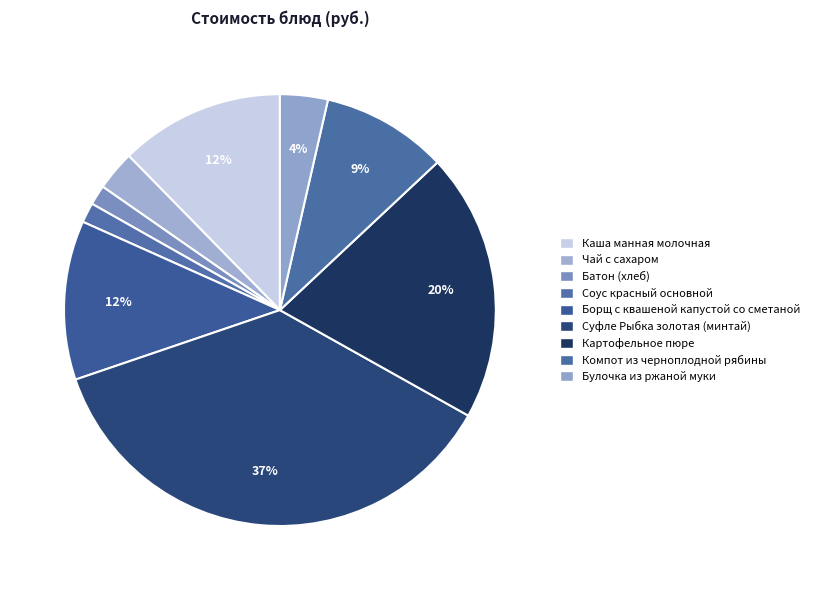

Between Булочка из ржаной муки and Борщ с квашеной капустой со сметаной, which is larger?

Борщ с квашеной капустой со сметаной